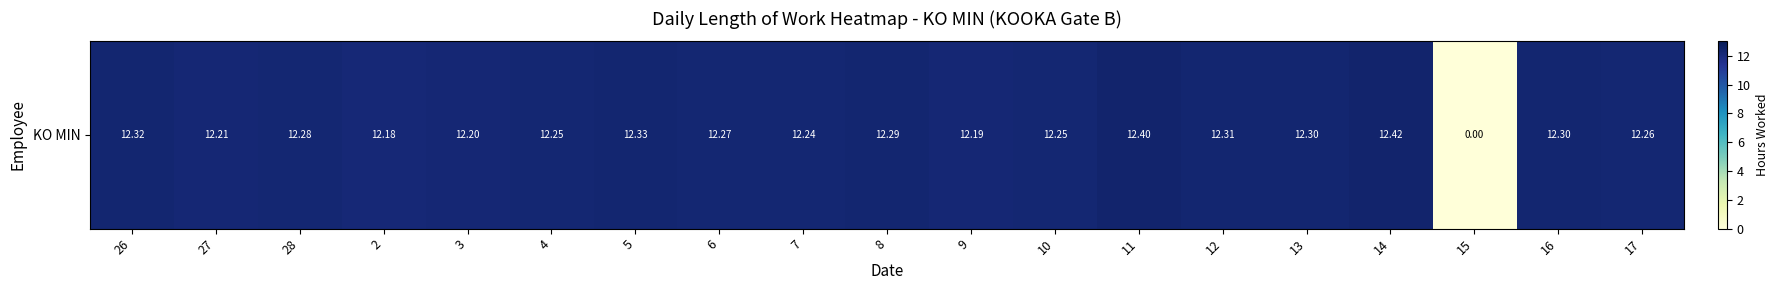

What value does the data have at 17?

12.3